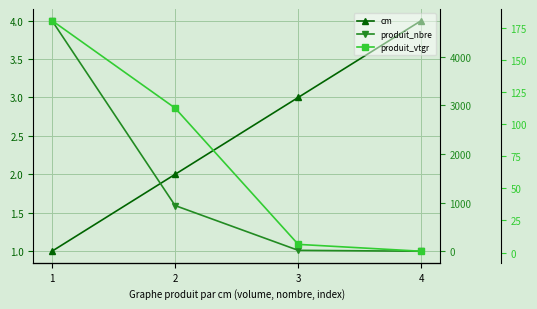

Reading left to right, extract all data points from this chart.

cm: 1=1.0	2=2.0	3=3.0	4=4.0
produit_nbre: 1=4742.0	2=941.0	3=21.0	4=2.0
produit_vtgr: 1=180.7	2=112.5	3=6.3	4=1.0